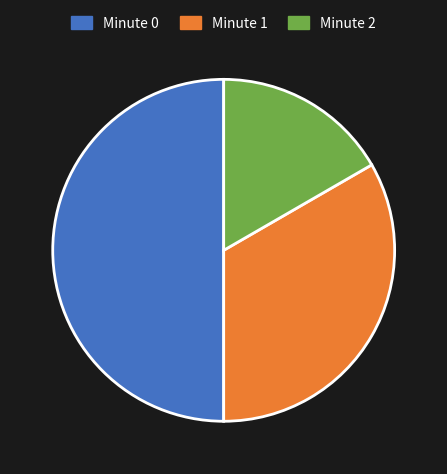

What is the ratio of the value at Minute 1 to the value at Minute 2?

2.0